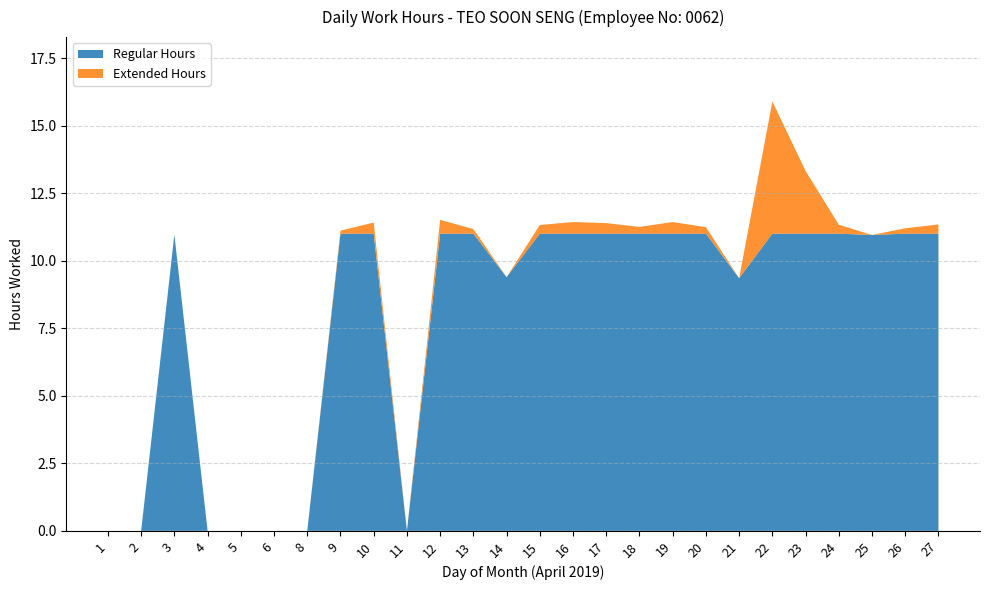

What is the total value across all series at 22?

15.9